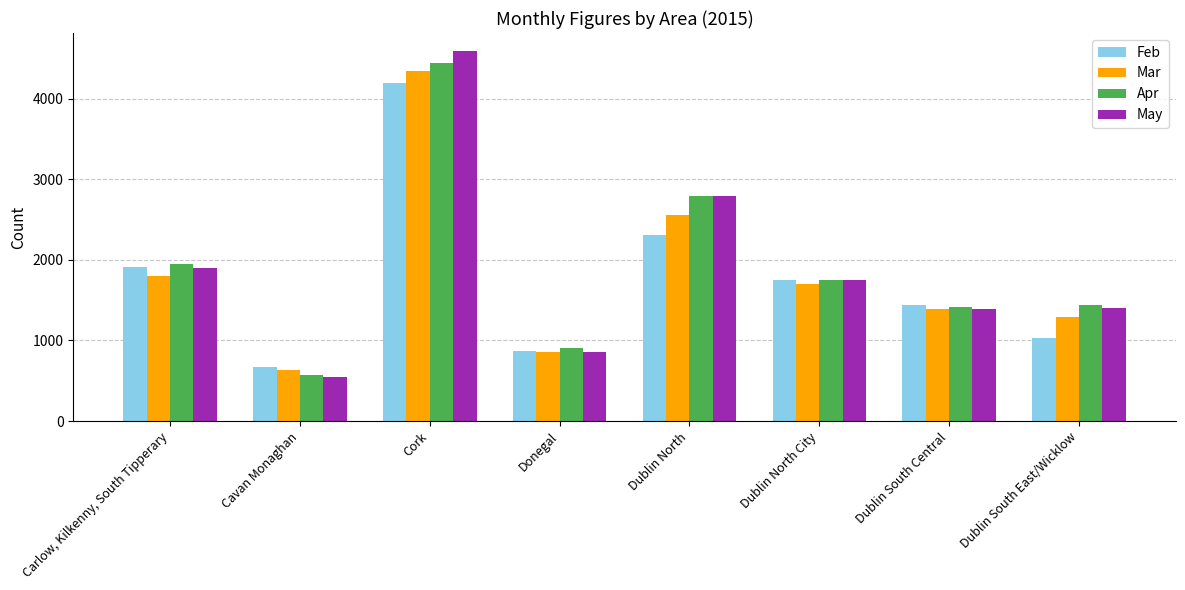

What is the average value of the Apr series?

1908